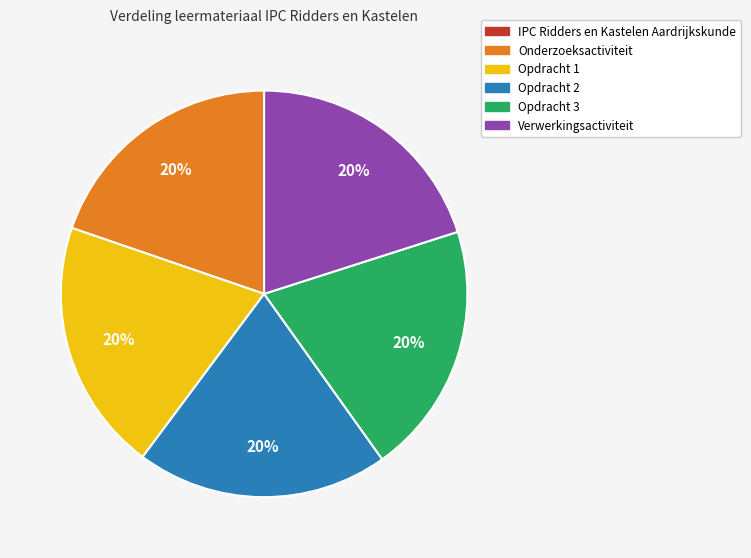

What is the ratio of the value at Opdracht 3 to the value at Opdracht 1?

1.0